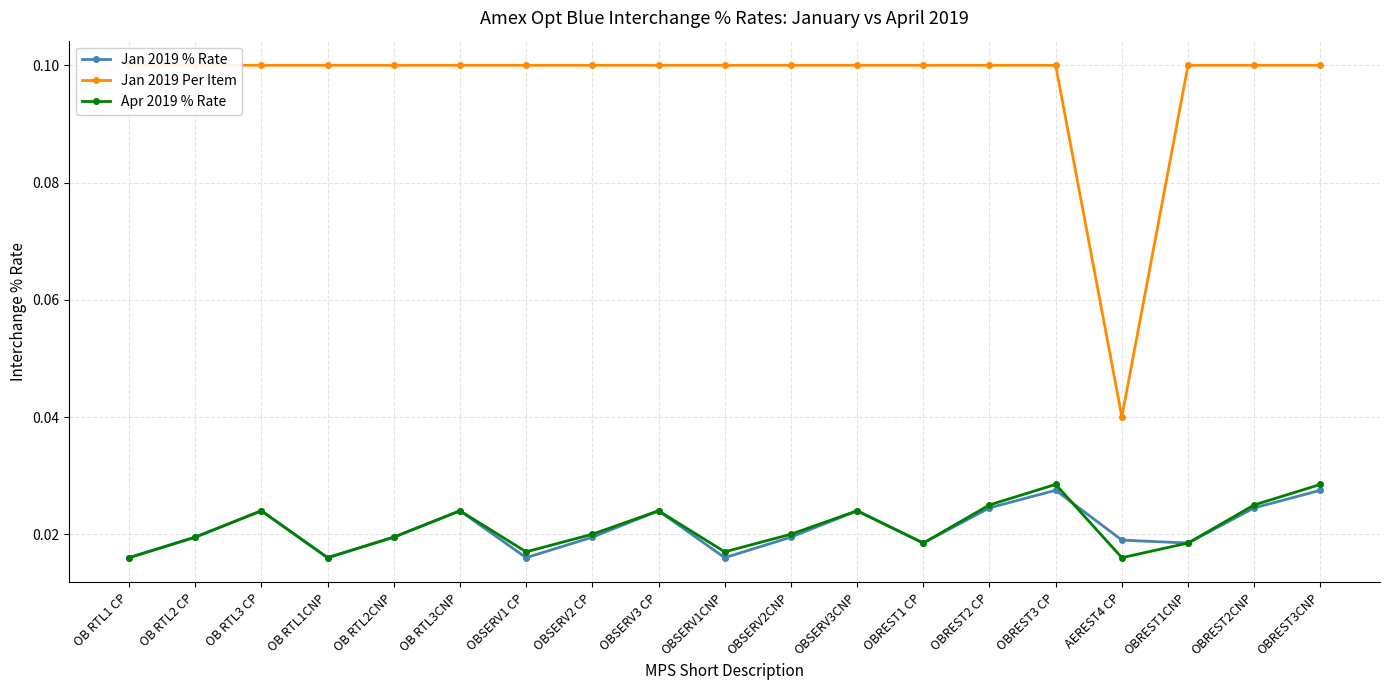

Which series has the largest total across all categories?

Jan 2019 Per Item